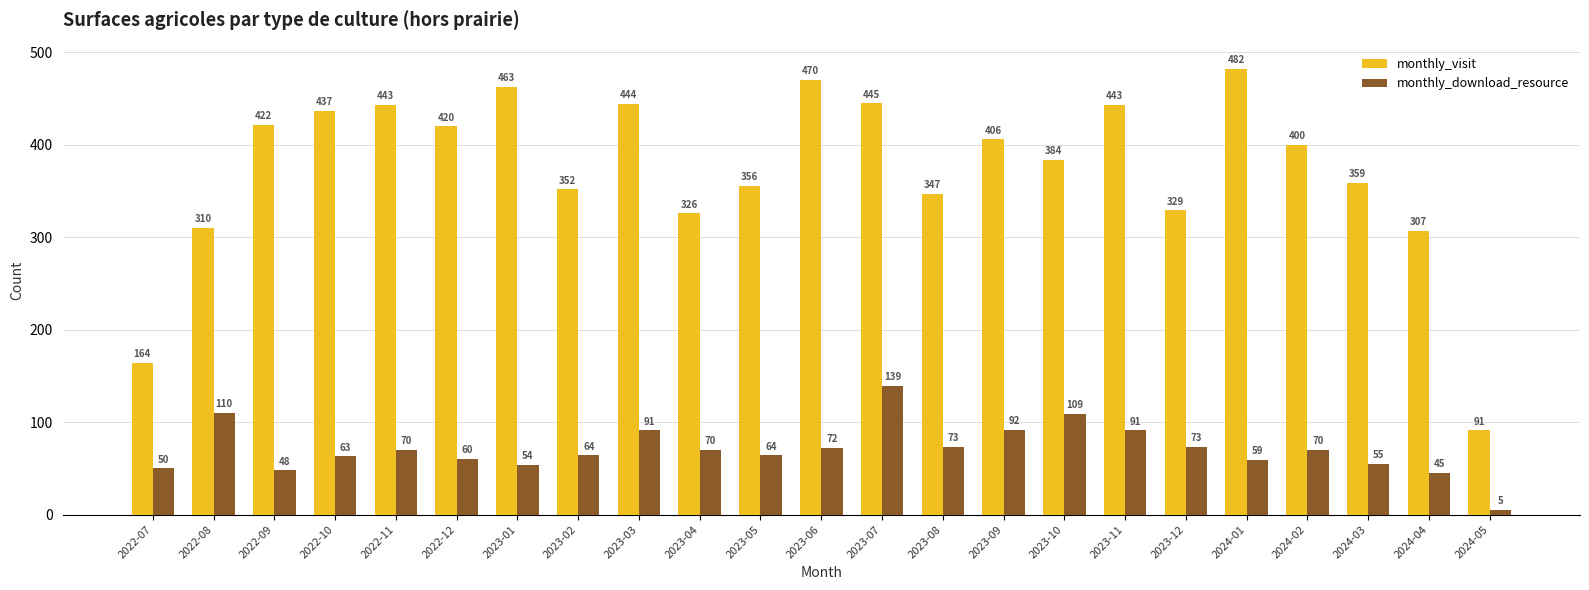

What is the average value of the monthly_visit series?

374